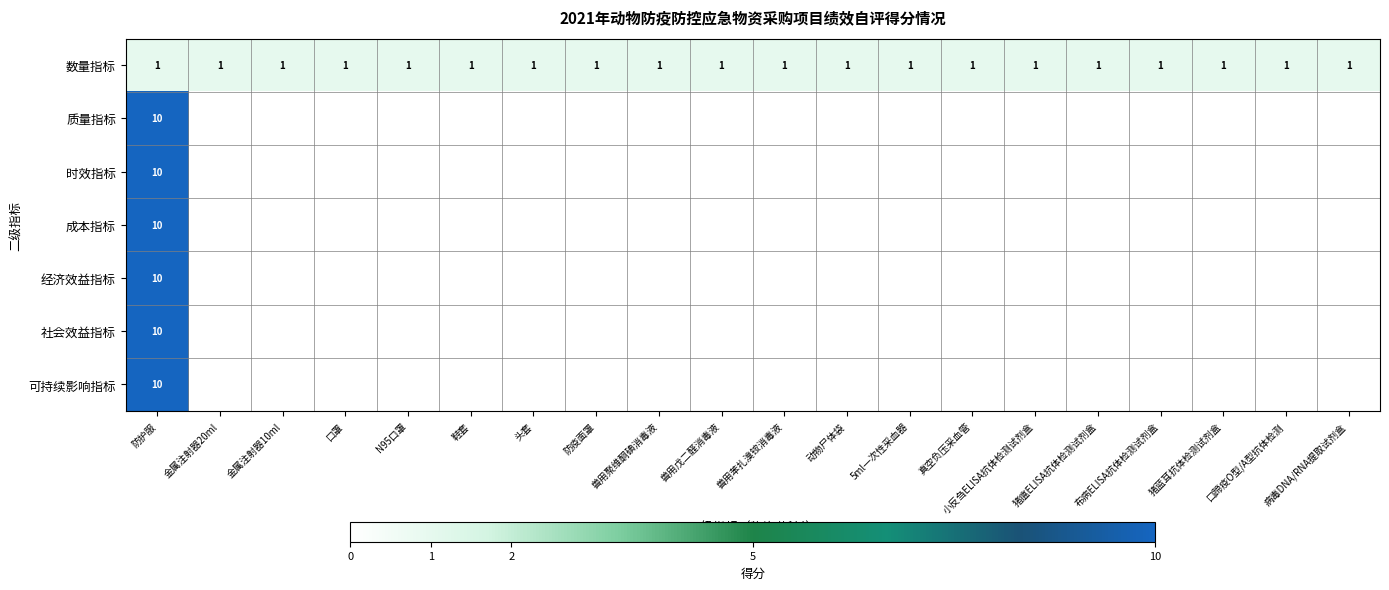

What is the sum of all 数量指标 values?

20